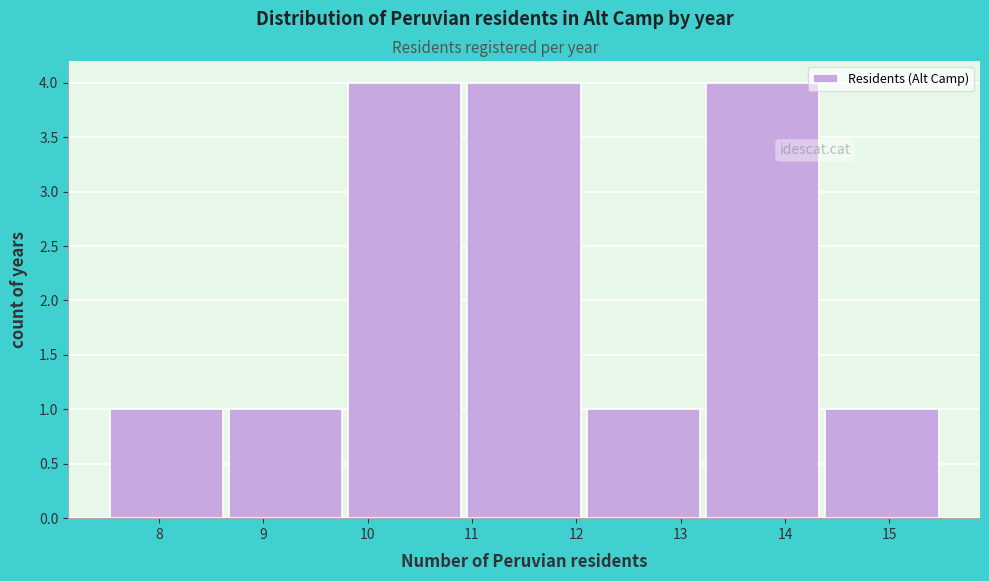

What is the height of the bar covering 14.4 to 15.5 on the x-axis? Neither the bar edges nor the heights are printed on the chart, so give them approximately, as read against the axes.

1